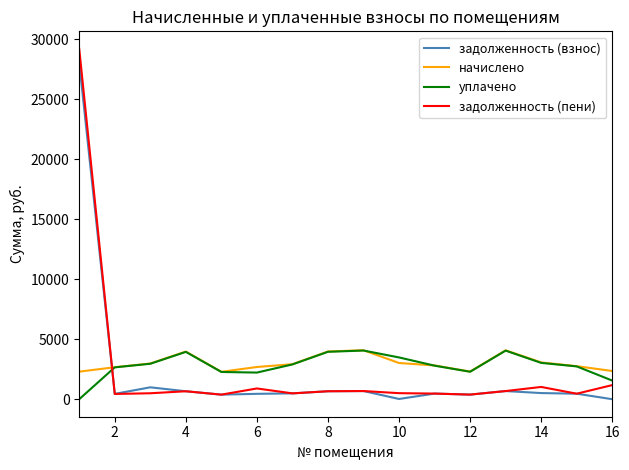

What is the difference between the second highest and second lowest values in the задолженность (взнос) series?

971.9